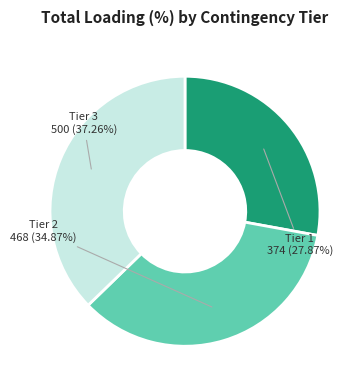

Does any single category account for the majority?

No